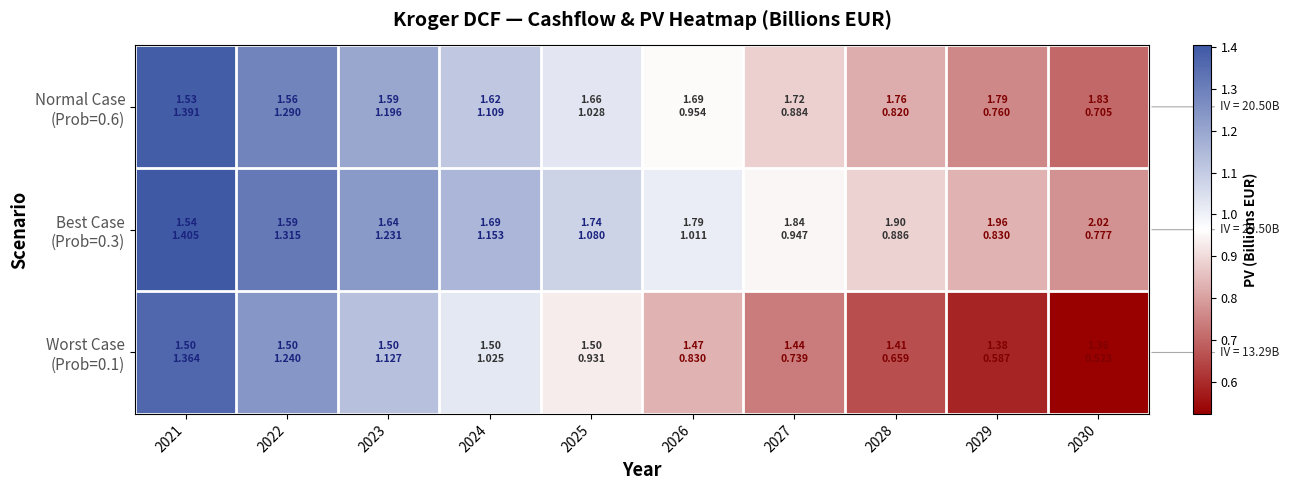

What is the minimum value shown in the chart?

0.5